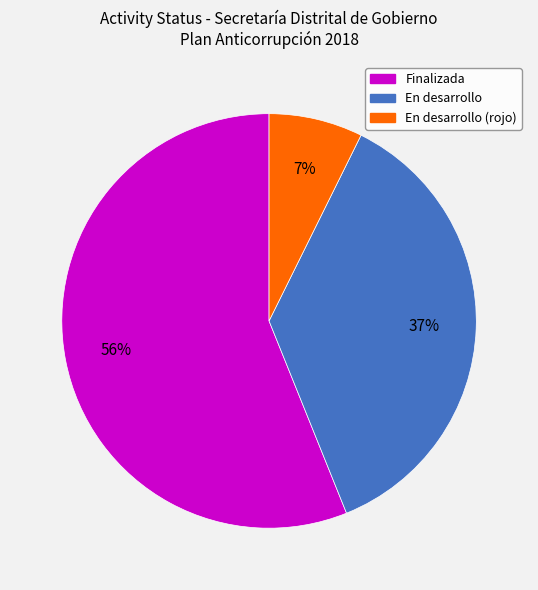

Count the number of slices in the pie.

3